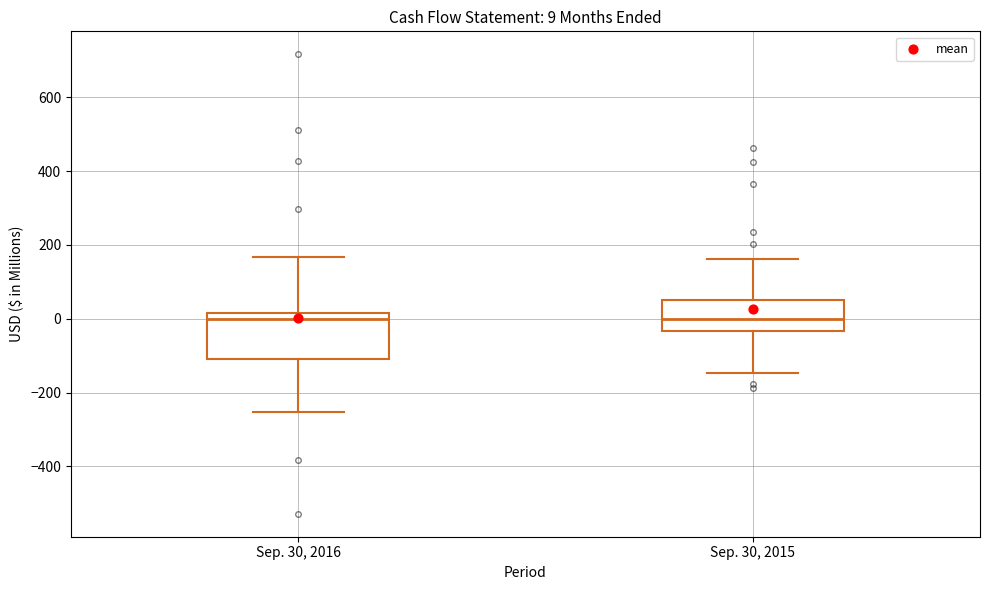

Comparing the boxes themselves (not the whiskers), which one is the tallest?

Sep. 30, 2016